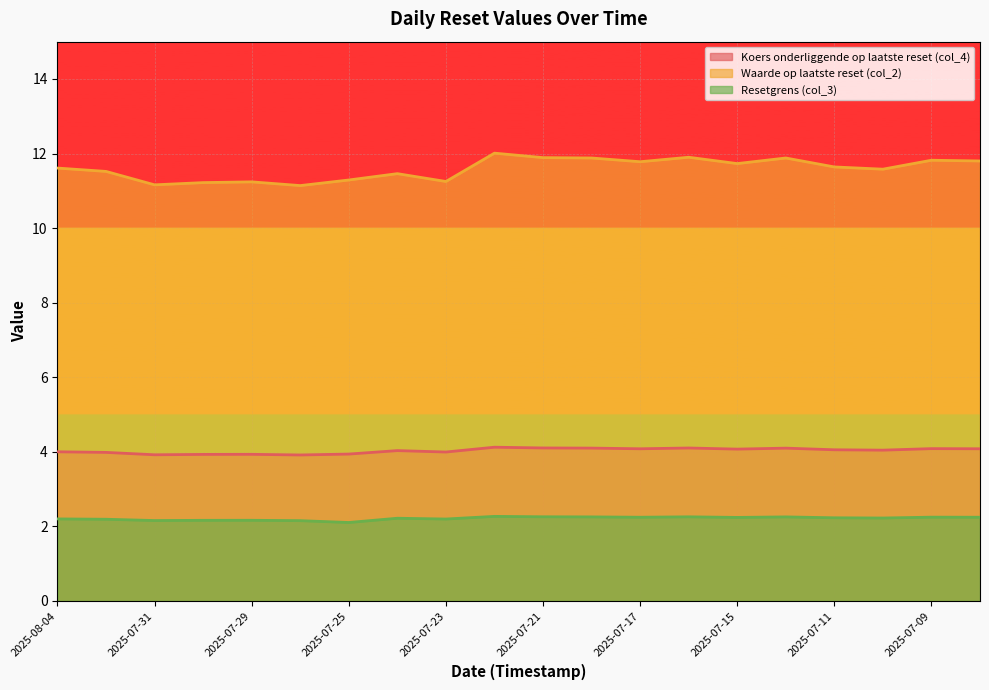

At which label is Koers onderliggende op laatste reset (col_4) closest to 4?

2025-08-04